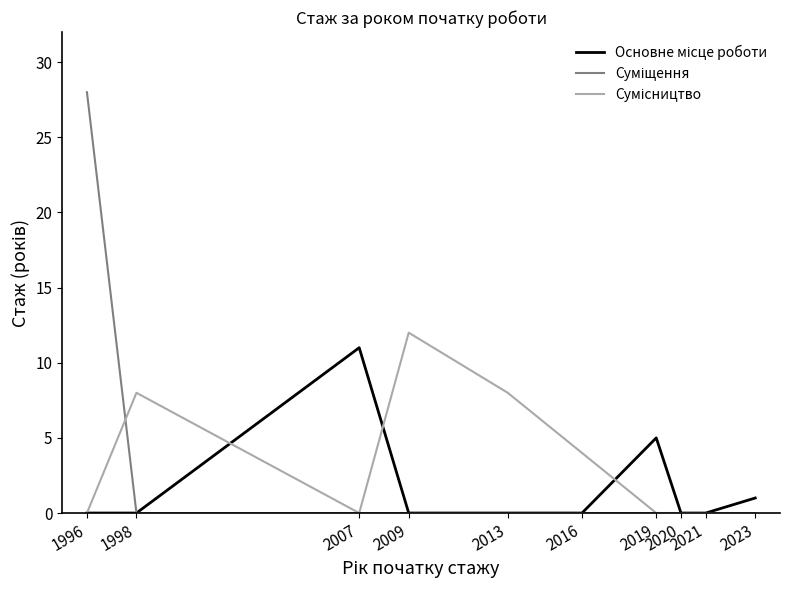

What is the maximum value shown in the chart?

28